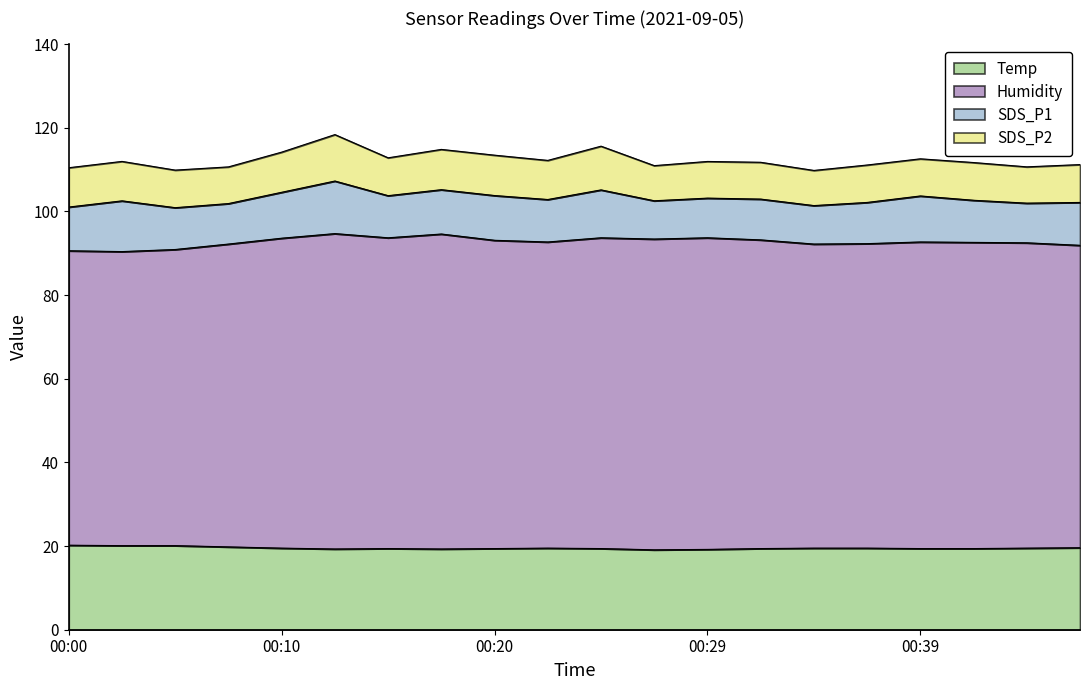

Which has a higher value, 00:12 or 00:17?

00:12